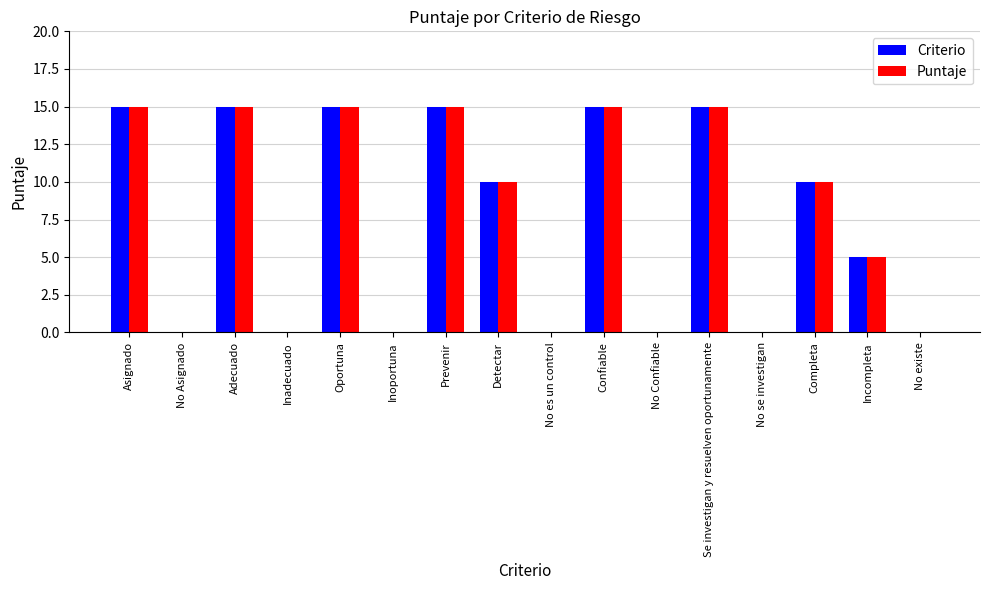

Is the value of Criterio at Se investigan y resuelven oportunamente greater than the value of Puntaje at Completa?

Yes